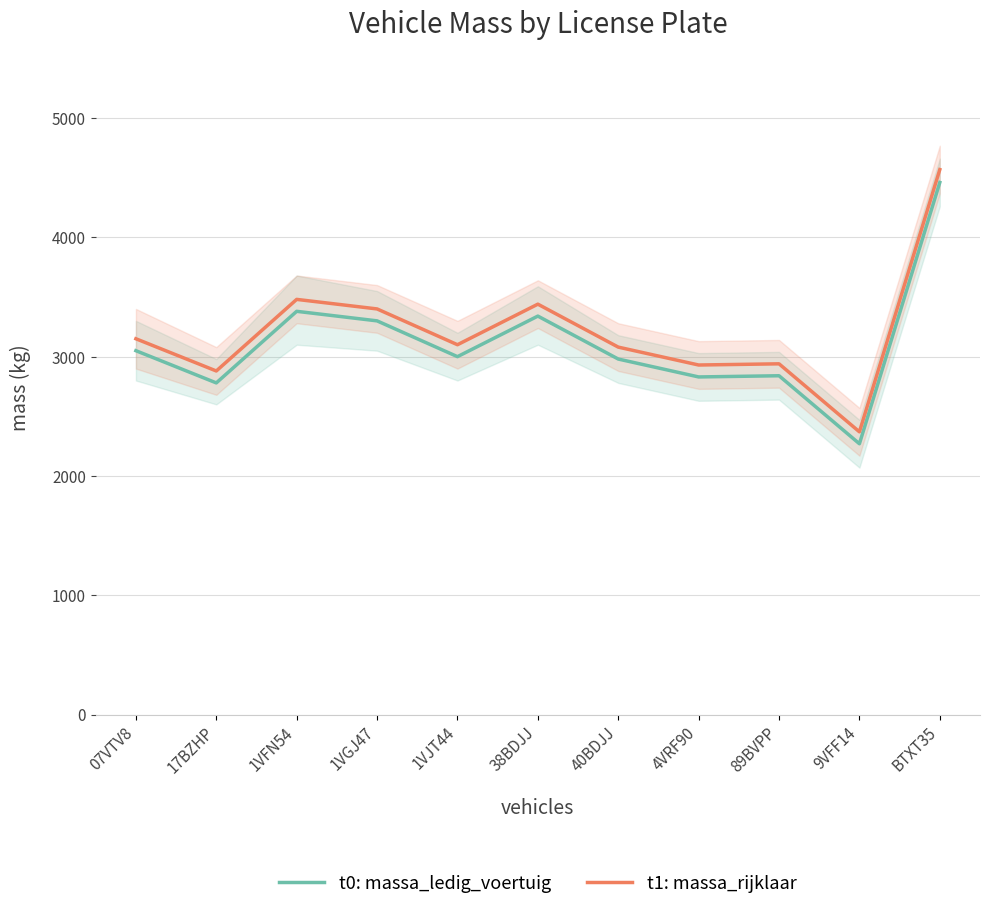

Where is t0: massa_ledig_voertuig nearest to the value 3365?

1VFN54